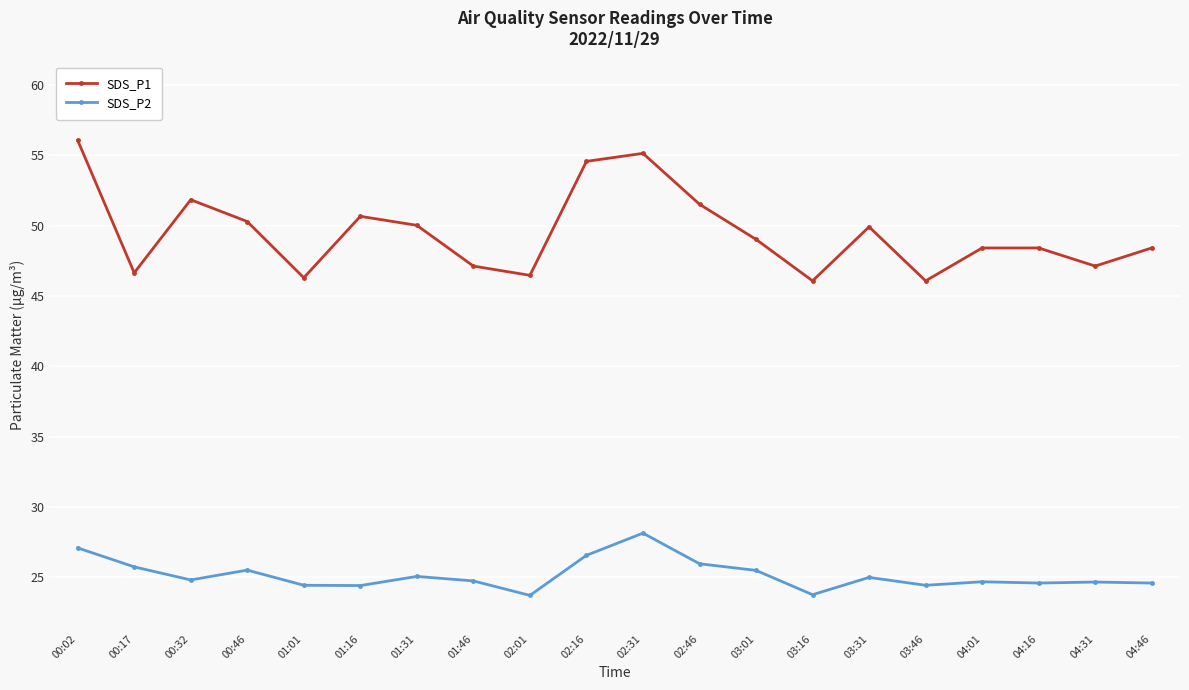

What is the total value across all series at 04:16?

73.0